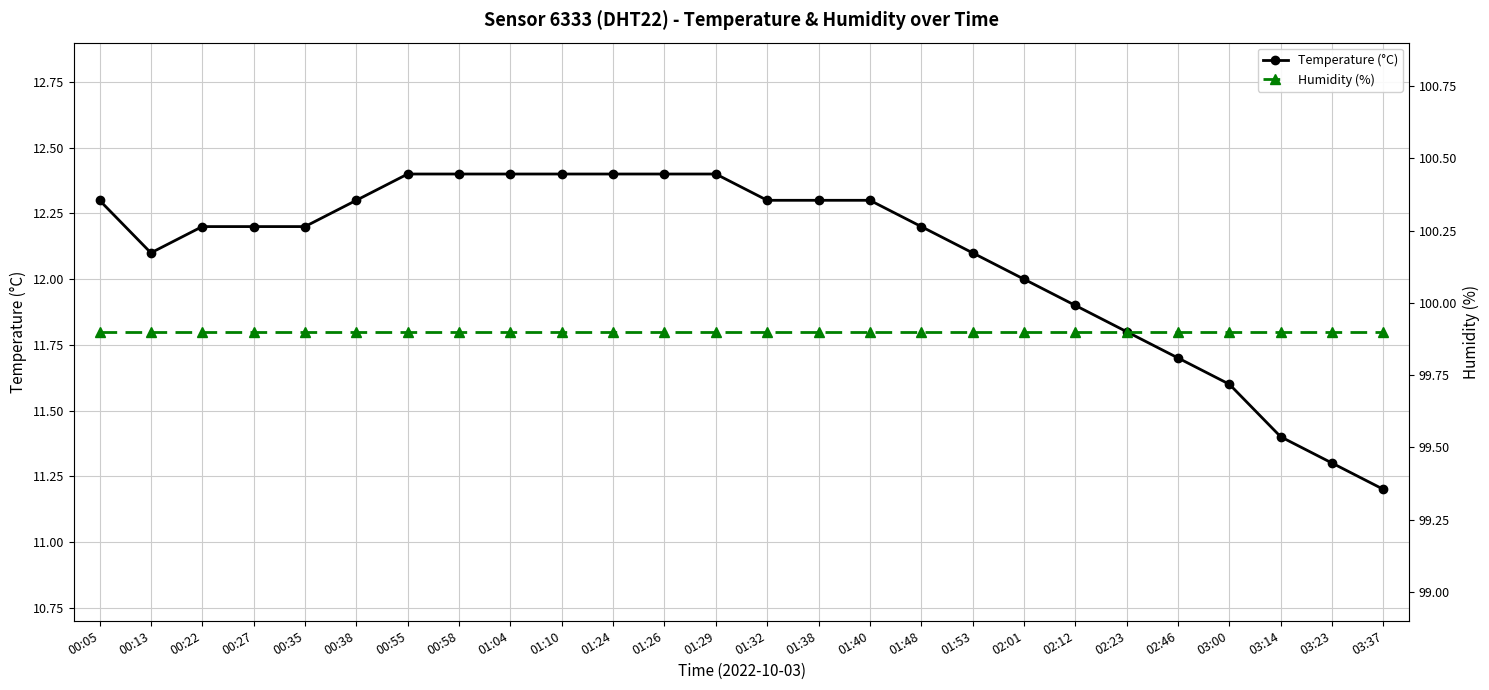

Which series changed the most between 00:58 and 01:40?

Temperature (°C)